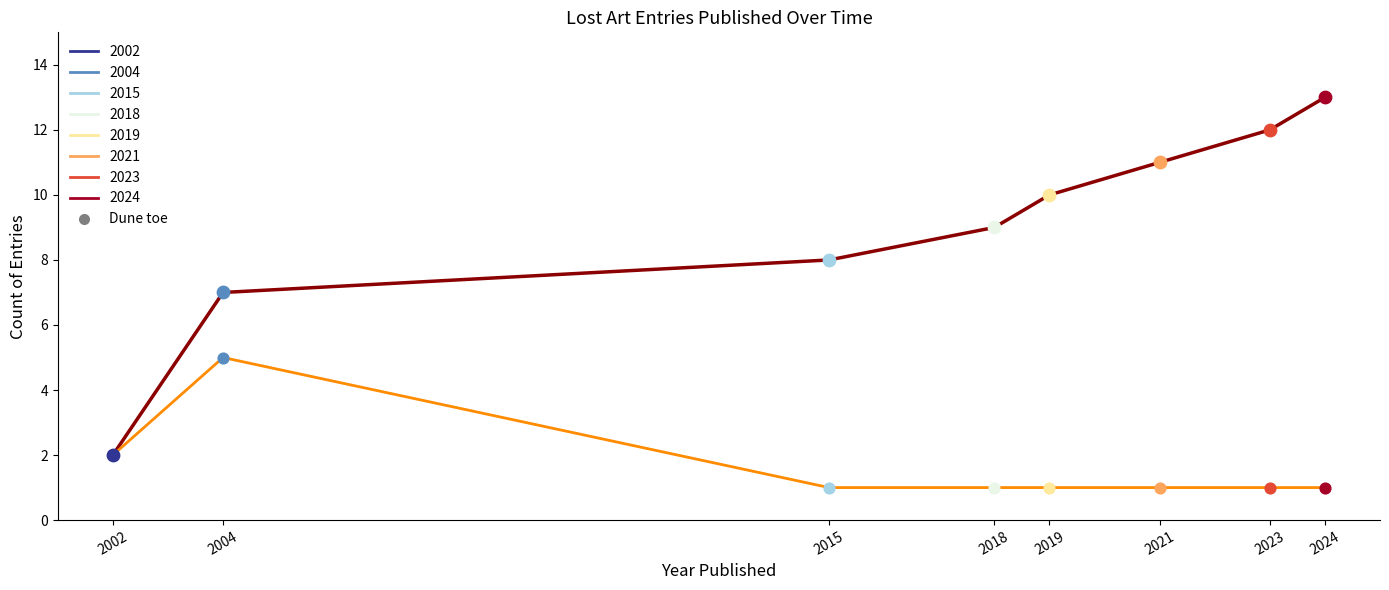

What is the total value across all series at 2002?

4